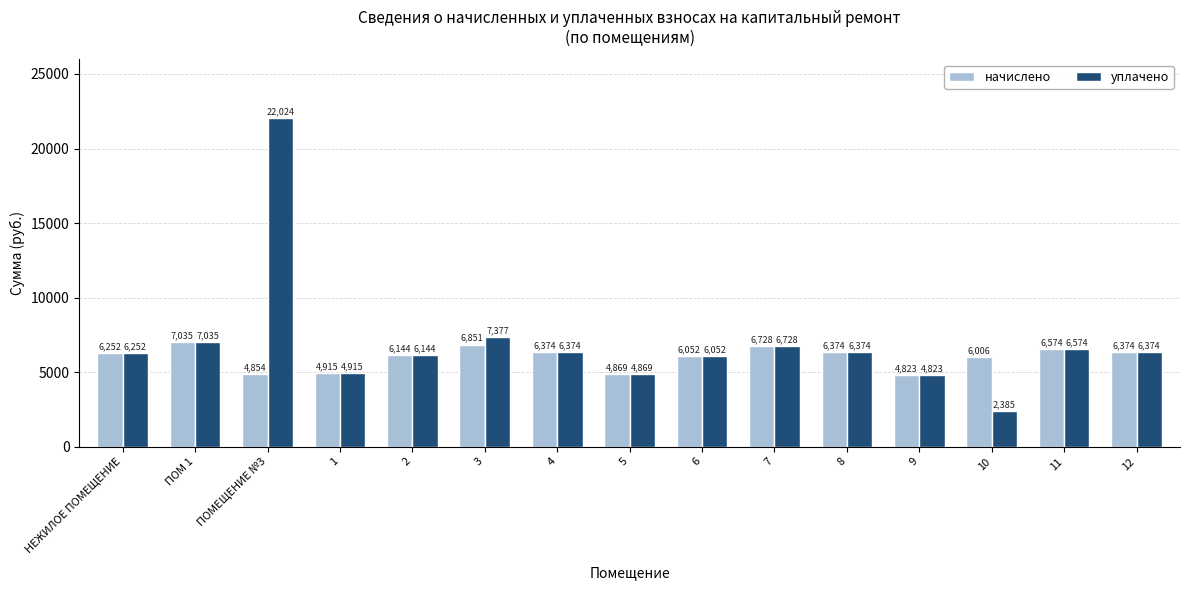

Which series has the largest range (max minus min)?

уплачено